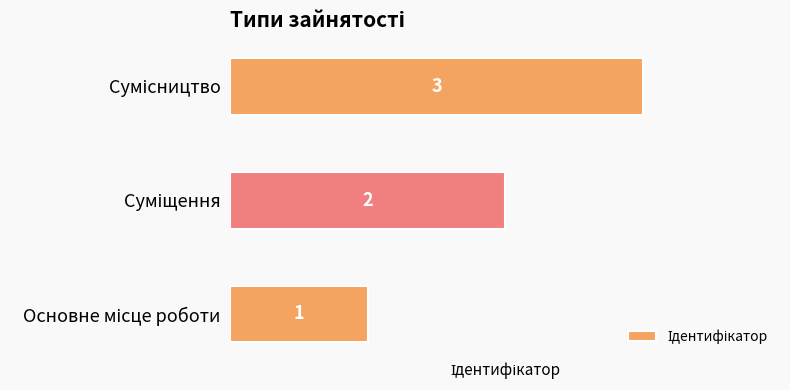

What is the maximum value shown in the chart?

3